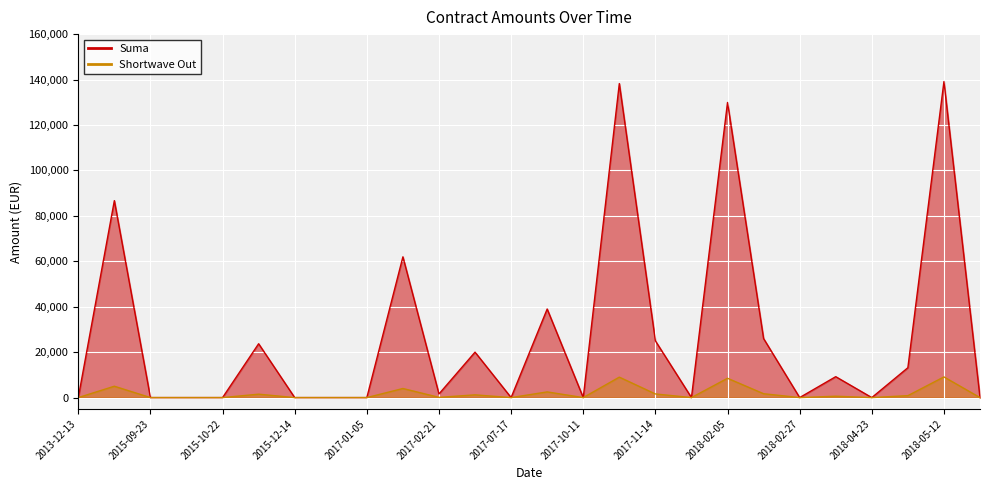

Which series has the largest total across all categories?

Suma